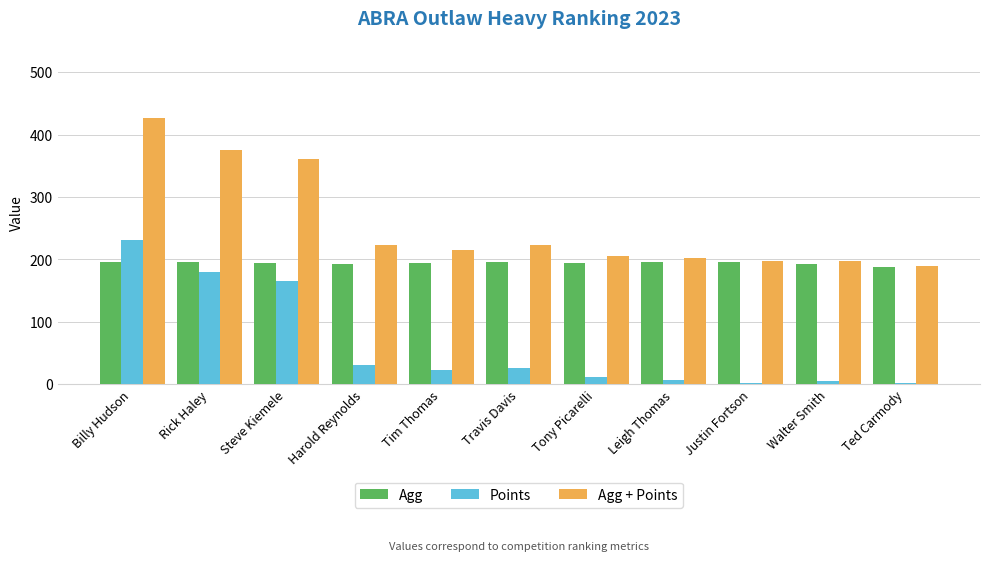

What is the maximum value for Agg + Points?

427.0